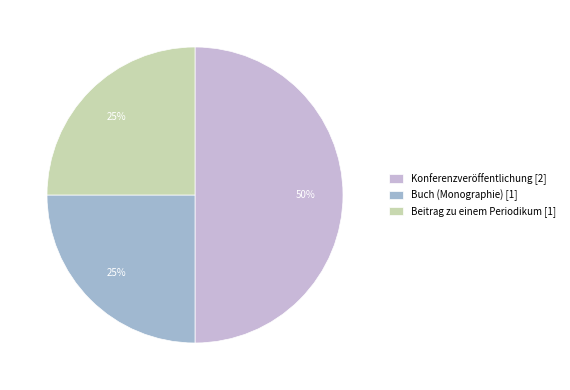

What is the ratio of the value at Konferenzveröffentlichung [2] to the value at Beitrag zu einem Periodikum [1]?

2.0